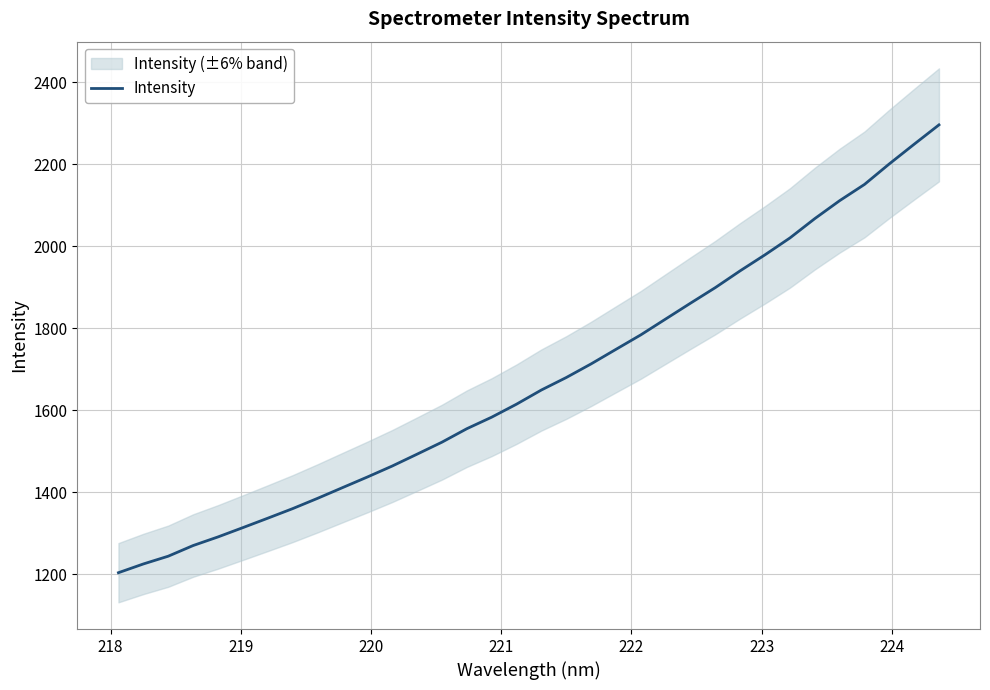

What is the lowest value of the Intensity series?

1204.1